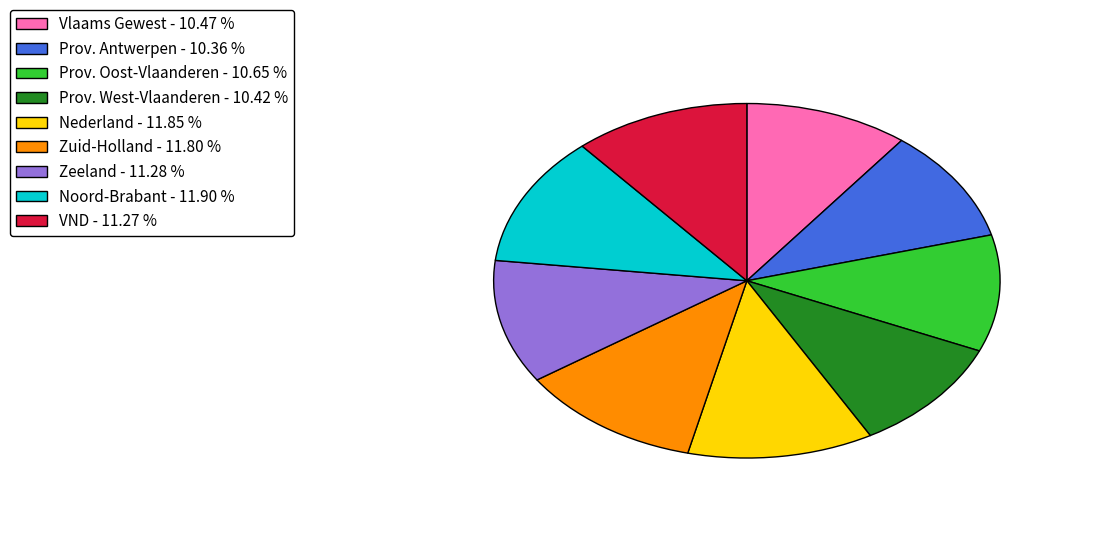

The VND slice represents 23% of the pie. True or false?

False